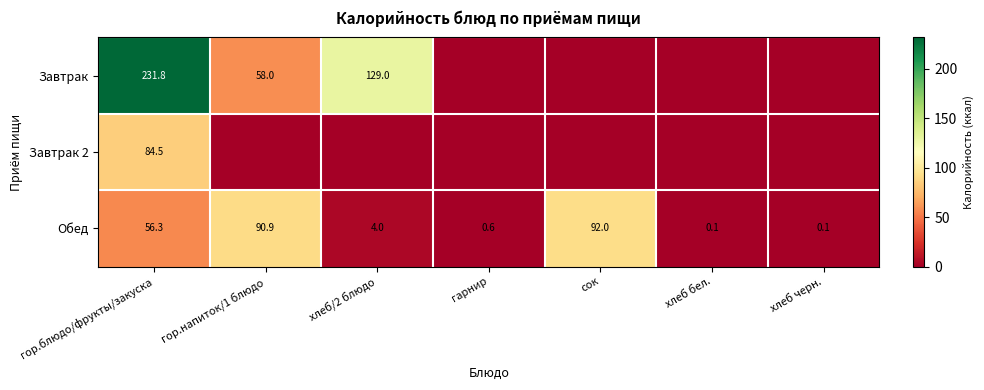

Read the Обед value at гарнир.

0.6